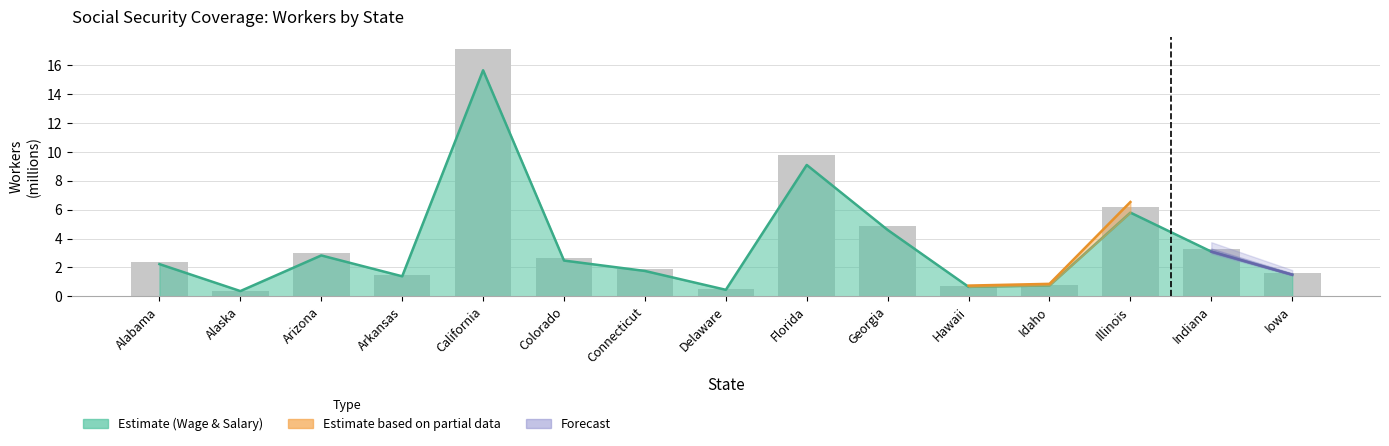

Reading left to right, extract all data points from this chart.

Alabama=2.4	Alaska=0.4	Arizona=3.0	Arkansas=1.5	California=17.1	Colorado=2.7	Connecticut=1.9	Delaware=0.5	Florida=9.8	Georgia=4.9	Hawaii=0.7	Idaho=0.8	Illinois=6.2	Indiana=3.3	Iowa=1.6